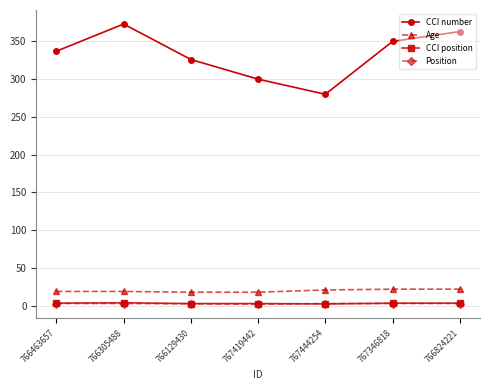

Which series has the largest total across all categories?

CCI number